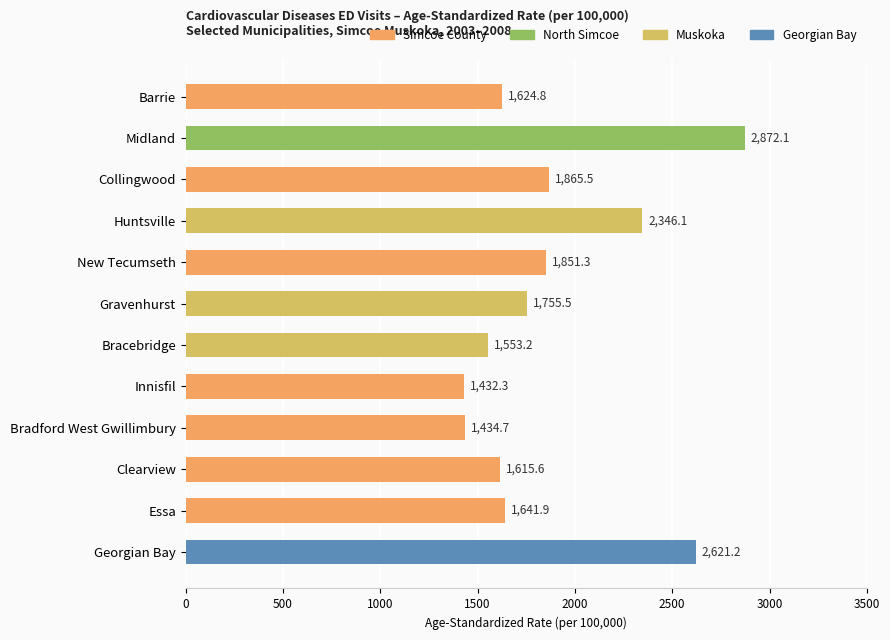

Reading top to bottom, transcribe all the data shown in this chart.

1624.8	2872.1	1865.5	2346.1	1851.3	1755.5	1553.2	1432.3	1434.7	1615.6	1641.9	2621.2